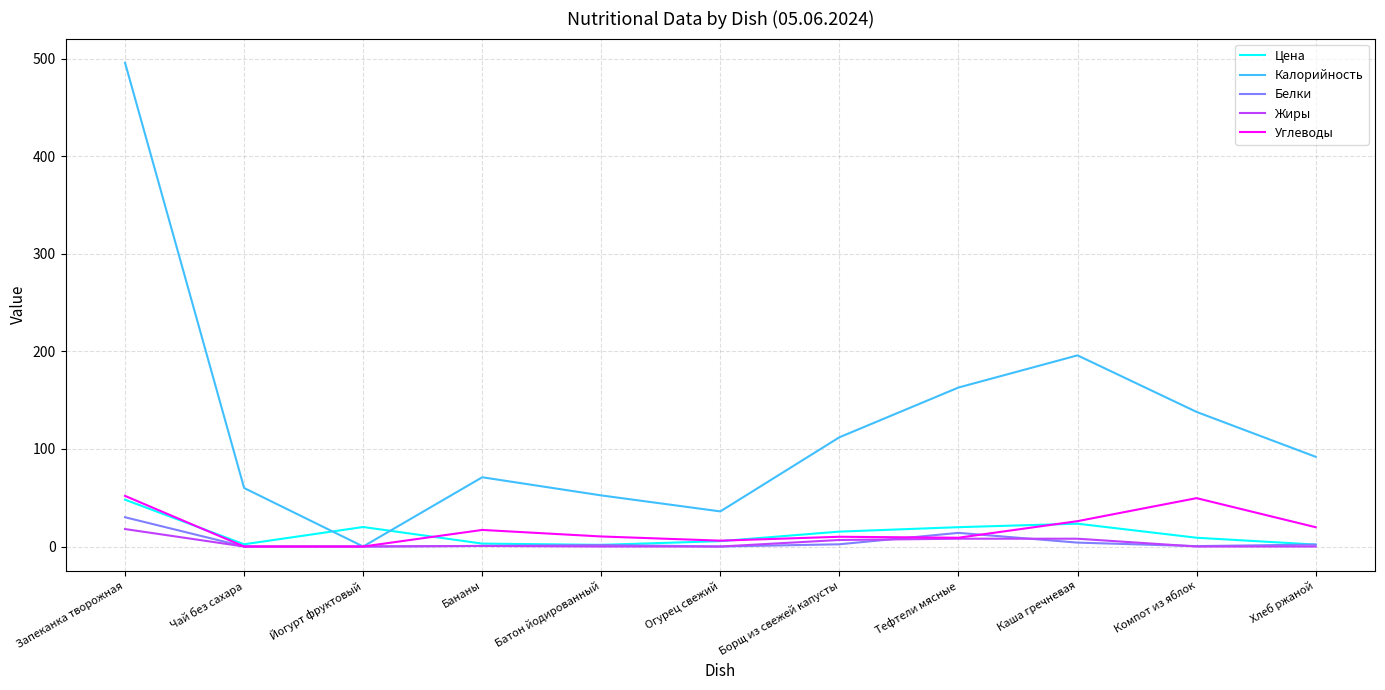

Count the number of categories in the chart.

11